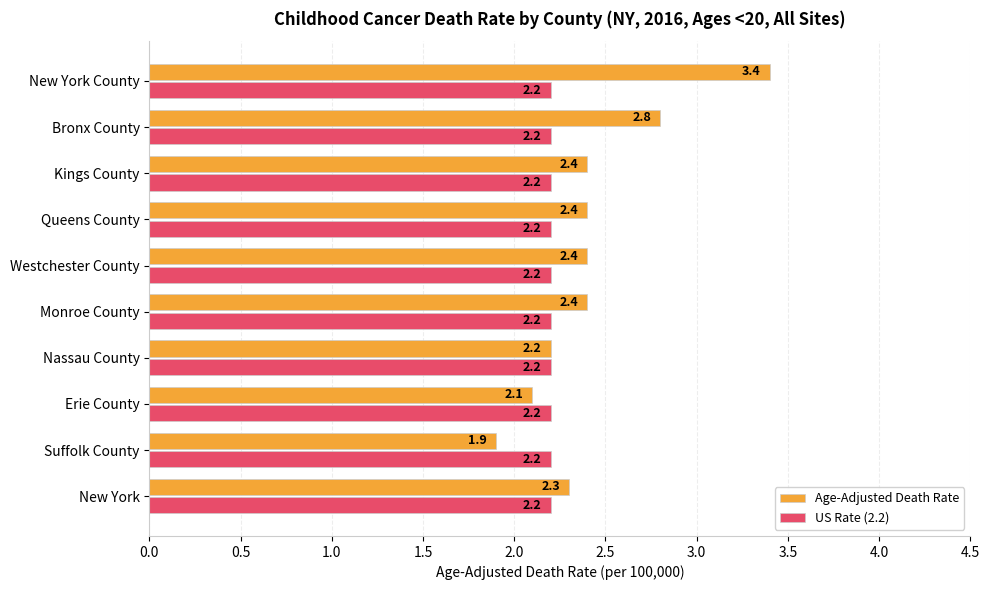

Is it true that Age-Adjusted Death Rate equals 4.2 at Queens County?

False